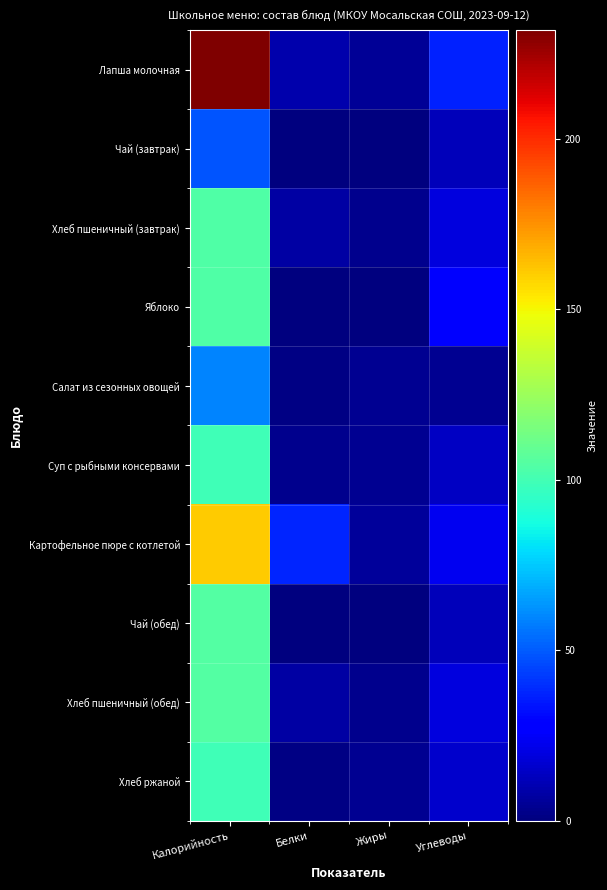

Rank the series by their maximum value, from highest to lowest.

Лапша молочная, Картофельное пюре с котлетой, Чай (обед), Хлеб пшеничный (обед), Хлеб пшеничный (завтрак), Яблоко, Хлеб ржаной, Суп с рыбными консервами, Салат из сезонных овощей, Чай (завтрак)